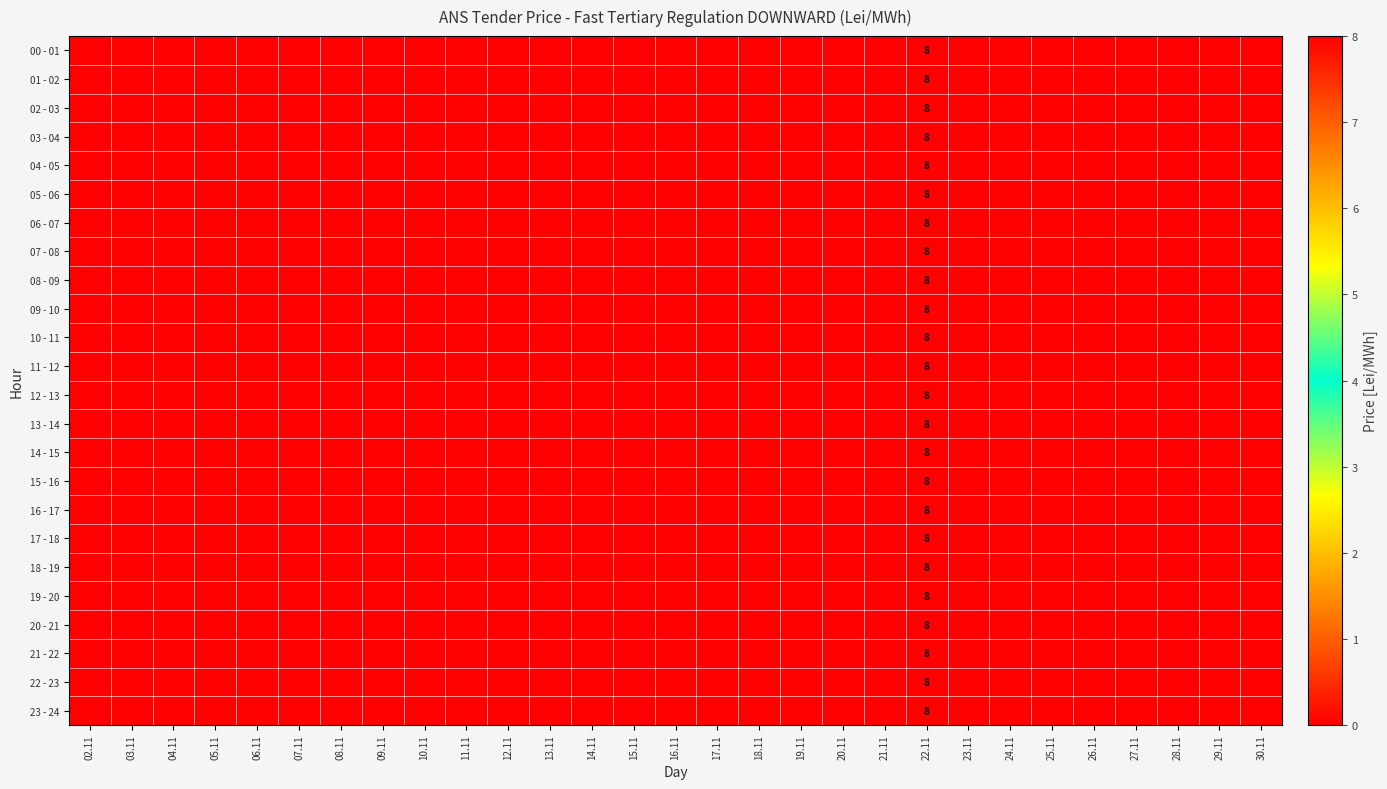

The 09 - 10 series shows 11 at 22.11. True or false?

False